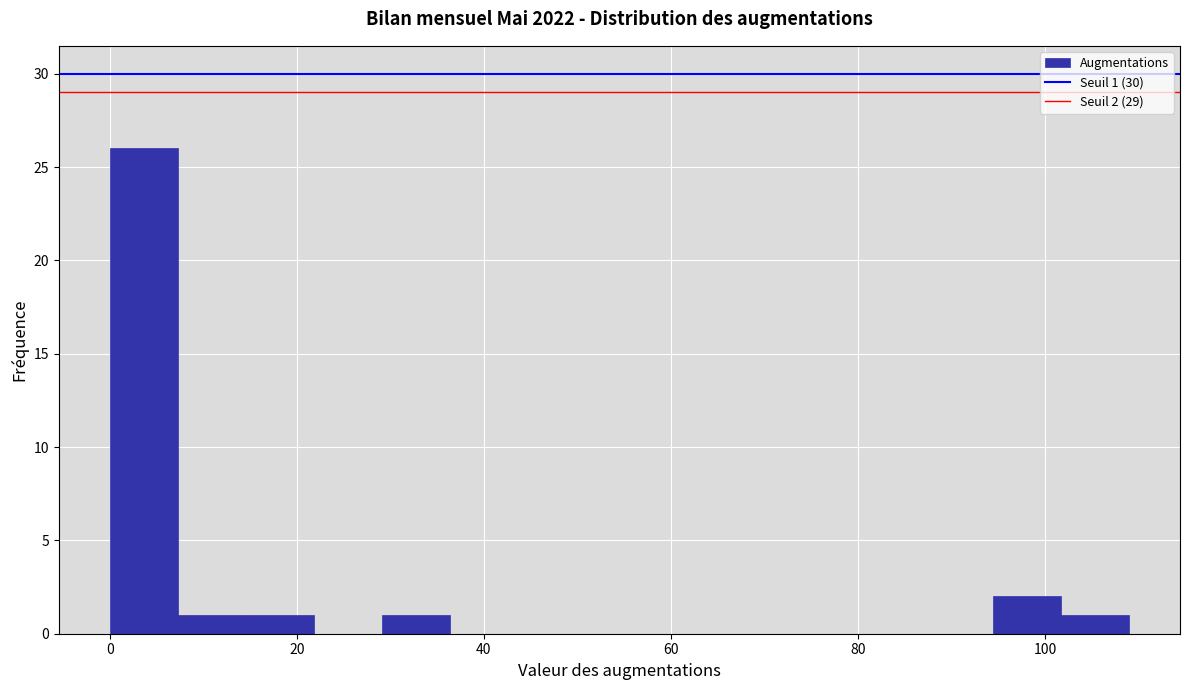

Read against the x-axis, roughly where is the centre of the tallest bar?

4